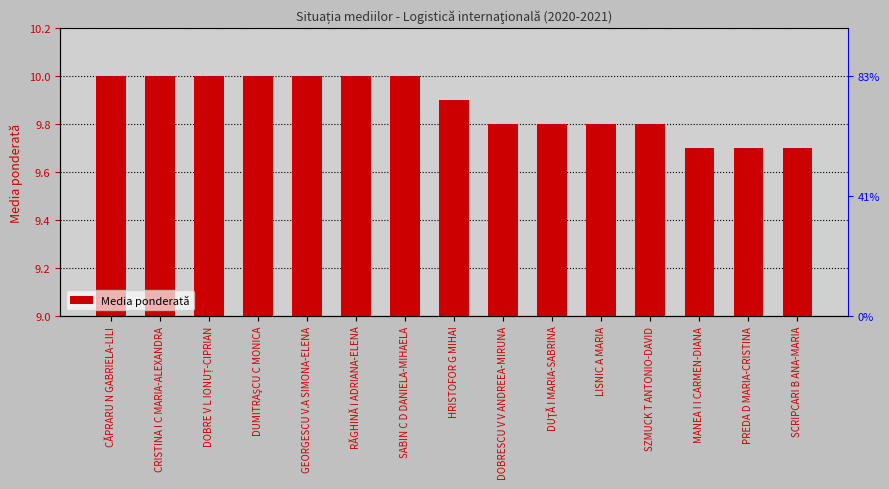

Is it true that the value at DOBRE V L IONUȚ-CIPRIAN is 2.6?

False